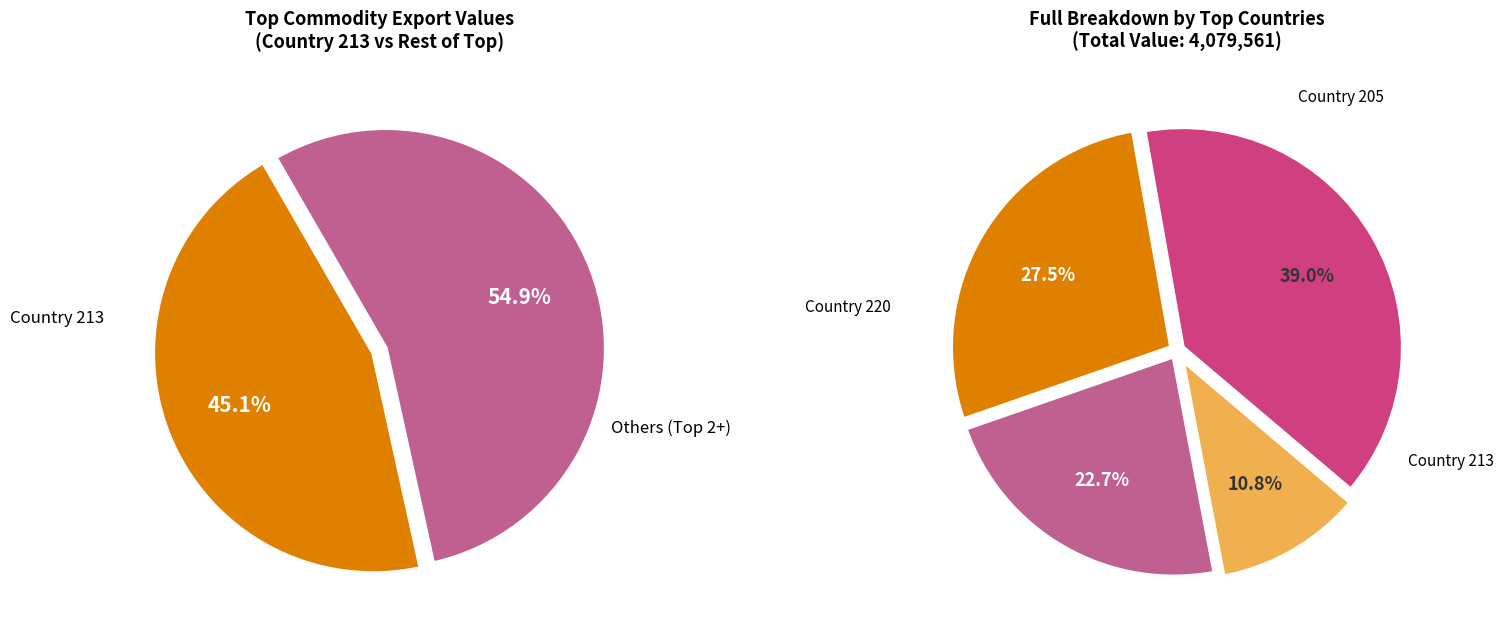

The 110 slice represents 1% of the pie. True or false?

False